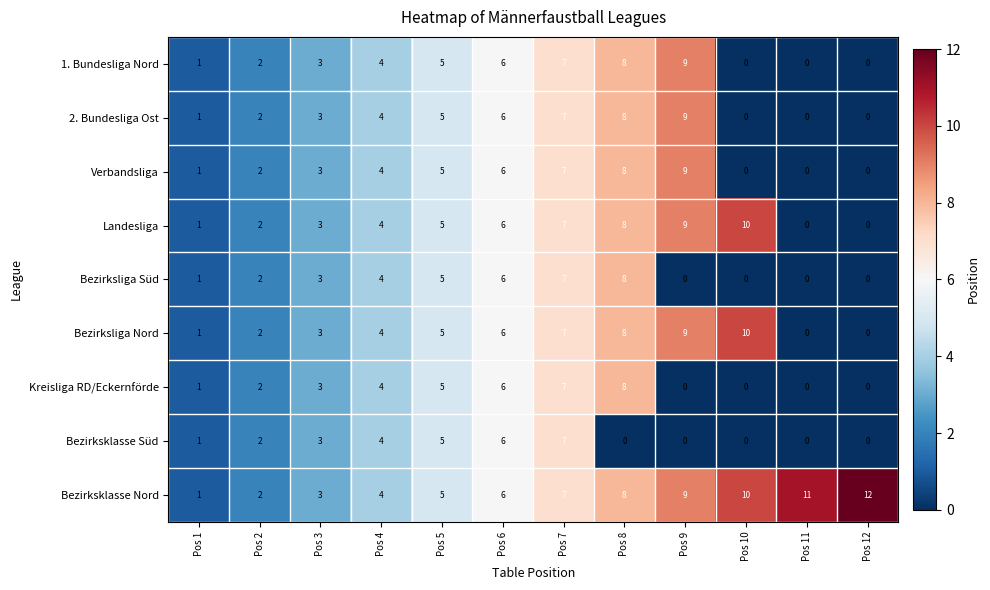

Which series changed the most between Pos 7 and Pos 8?

Bezirksklasse Süd